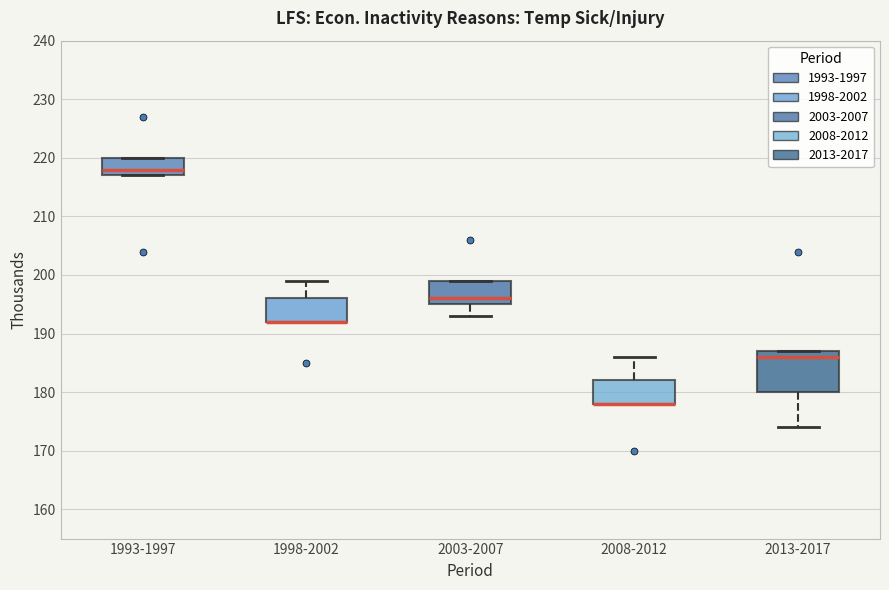

Reading left to right, transcribe this box plot: for each box, give where its median line is, the range the box spans, and where its two whiskers end, as read against the y-axis. The values are not printed on the chart, so give them approximately, as read against the axis.

1993-1997: median 218, box 217 to 220, whiskers 217 to 220
1998-2002: median 192 (drawn on the box's lower edge), box 192 to 196, whiskers 192 to 199
2003-2007: median 196, box 195 to 199, whiskers 193 to 199
2008-2012: median 178 (drawn on the box's lower edge), box 178 to 182, whiskers 178 to 186
2013-2017: median 186, box 180 to 187, whiskers 174 to 187